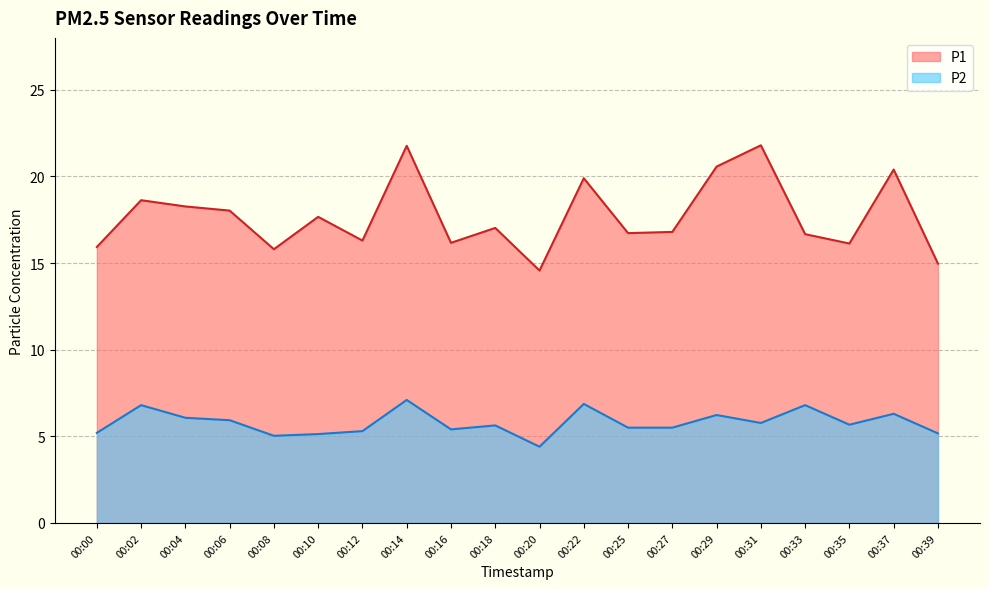

At which label does P2 reach its peak?

00:14